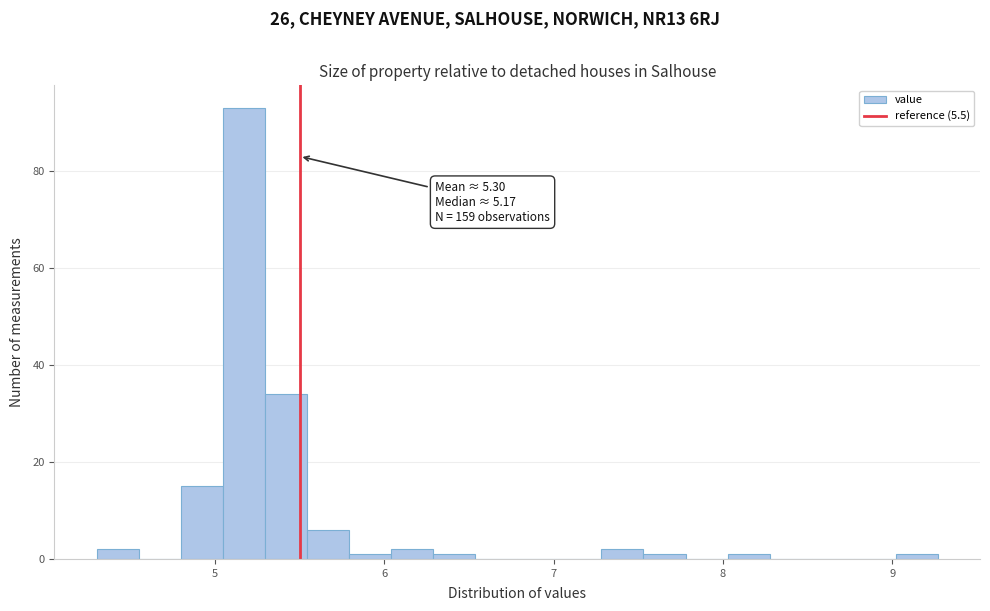

Around what value on the x-axis is the tallest bar? Give the approximate position of its centre, as read against the axis.

5.2